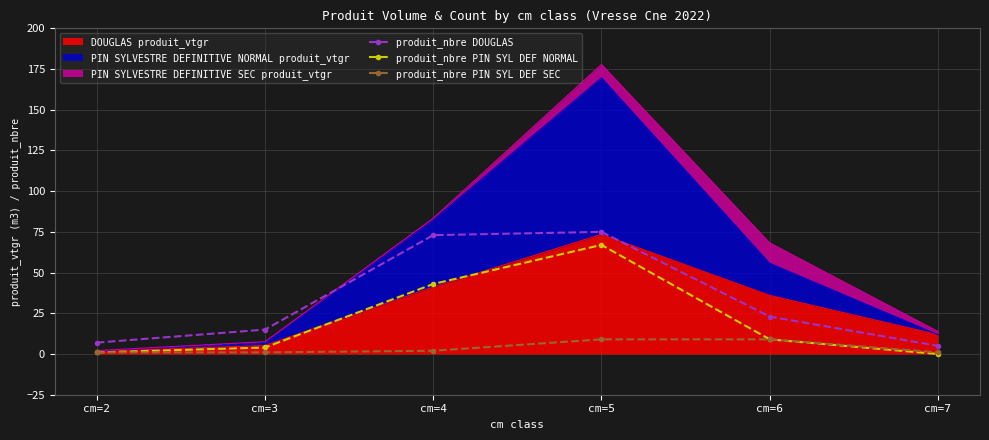

Where is the first local maximum for produit_nbre PIN SYL DEF NORMAL?

cm=5